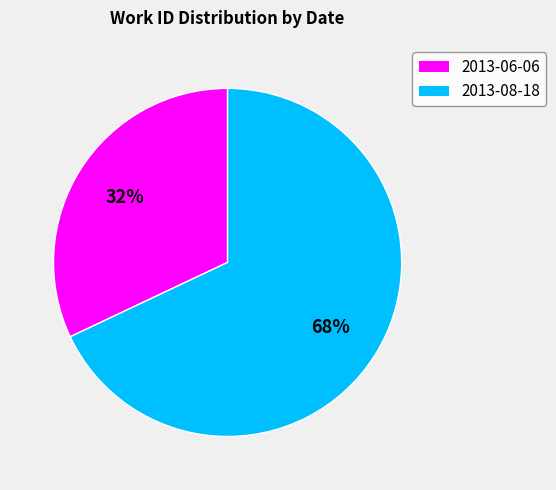

Which category has the smallest portion of the pie?

2013-06-06